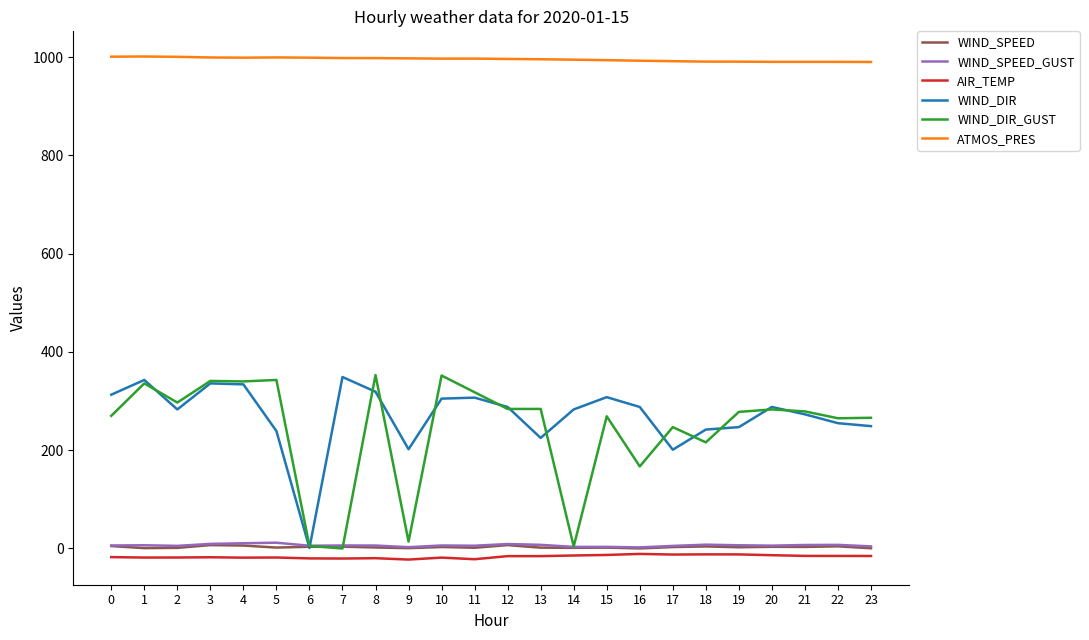

Is it true that WIND_DIR equals 313.0 at 0?

True